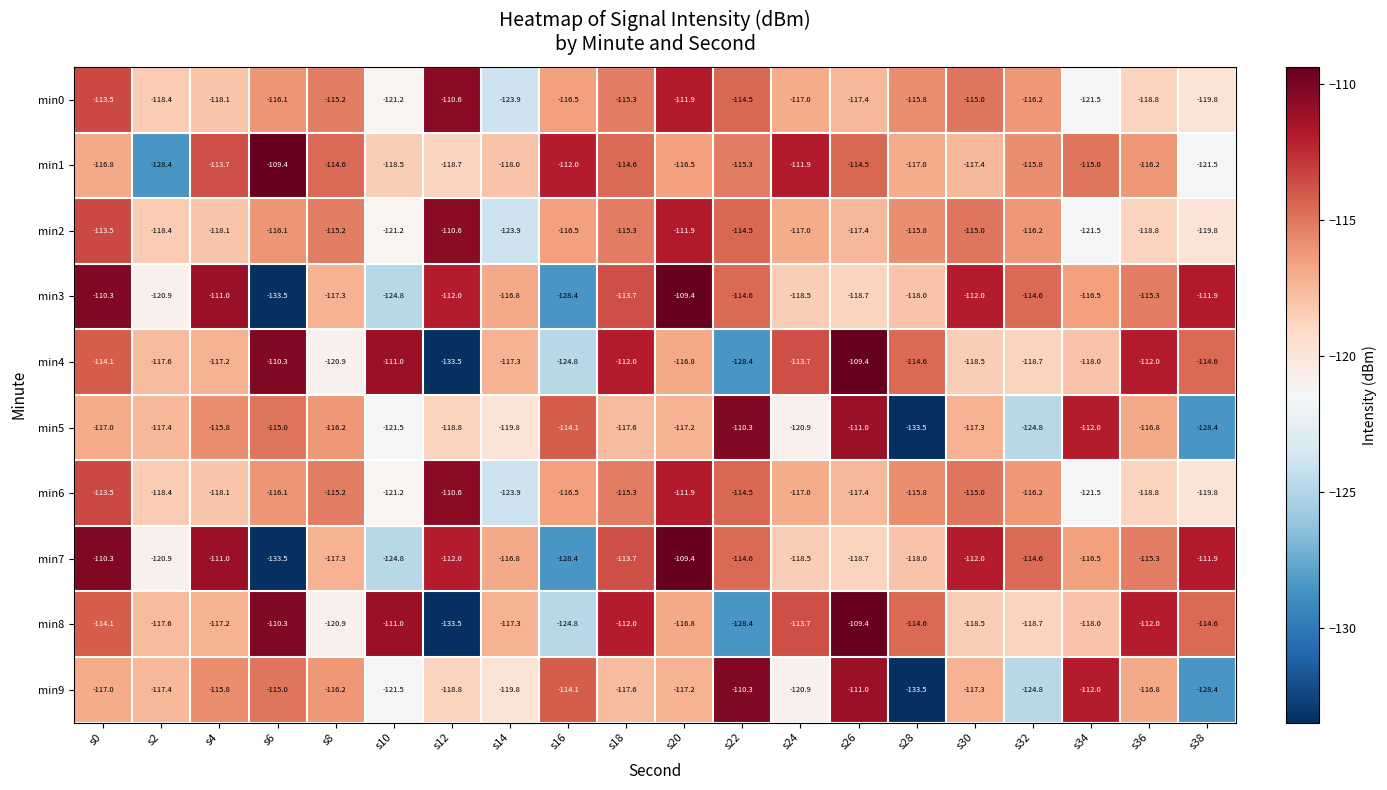

Where is min5 nearest to the value -121?

s24